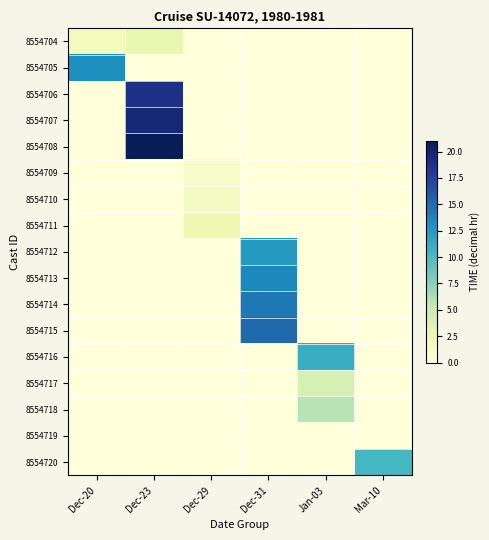

Reading left to right, what are all the values shown in this chart?

8554704: Dec-20=1.8	Dec-23=2.8	Dec-29=0.0	Dec-31=0.0	Jan-03=0.0	Mar-10=0.0
8554705: Dec-20=13.2	Dec-23=0.0	Dec-29=0.0	Dec-31=0.0	Jan-03=0.0	Mar-10=0.0
8554706: Dec-20=0.0	Dec-23=18.9	Dec-29=0.0	Dec-31=0.0	Jan-03=0.0	Mar-10=0.0
8554707: Dec-20=0.0	Dec-23=19.7	Dec-29=0.0	Dec-31=0.0	Jan-03=0.0	Mar-10=0.0
8554708: Dec-20=0.0	Dec-23=21.0	Dec-29=0.0	Dec-31=0.0	Jan-03=0.0	Mar-10=0.0
8554709: Dec-20=0.0	Dec-23=0.0	Dec-29=1.0	Dec-31=0.0	Jan-03=0.0	Mar-10=0.0
8554710: Dec-20=0.0	Dec-23=0.0	Dec-29=1.5	Dec-31=0.0	Jan-03=0.0	Mar-10=0.0
8554711: Dec-20=0.0	Dec-23=0.0	Dec-29=2.5	Dec-31=0.0	Jan-03=0.0	Mar-10=0.0
8554712: Dec-20=0.0	Dec-23=0.0	Dec-29=0.0	Dec-31=12.5	Jan-03=0.0	Mar-10=0.0
8554713: Dec-20=0.0	Dec-23=0.0	Dec-29=0.0	Dec-31=13.6	Jan-03=0.0	Mar-10=0.0
8554714: Dec-20=0.0	Dec-23=0.0	Dec-29=0.0	Dec-31=14.3	Jan-03=0.0	Mar-10=0.0
8554715: Dec-20=0.0	Dec-23=0.0	Dec-29=0.0	Dec-31=15.2	Jan-03=0.0	Mar-10=0.0
8554716: Dec-20=0.0	Dec-23=0.0	Dec-29=0.0	Dec-31=0.0	Jan-03=11.0	Mar-10=0.0
8554717: Dec-20=0.0	Dec-23=0.0	Dec-29=0.0	Dec-31=0.0	Jan-03=4.2	Mar-10=0.0
8554718: Dec-20=0.0	Dec-23=0.0	Dec-29=0.0	Dec-31=0.0	Jan-03=5.8	Mar-10=0.0
8554719: Dec-20=0.0	Dec-23=0.0	Dec-29=0.0	Dec-31=0.0	Jan-03=0.0	Mar-10=0.0
8554720: Dec-20=0.0	Dec-23=0.0	Dec-29=0.0	Dec-31=0.0	Jan-03=0.0	Mar-10=10.3